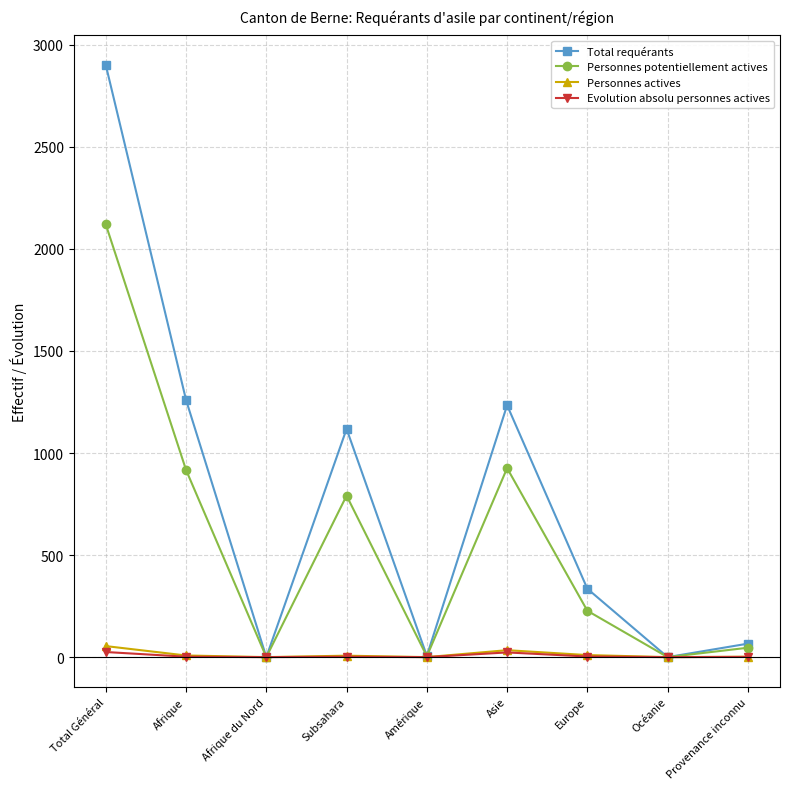

At which category is the sum across all series the highest?

Total Général